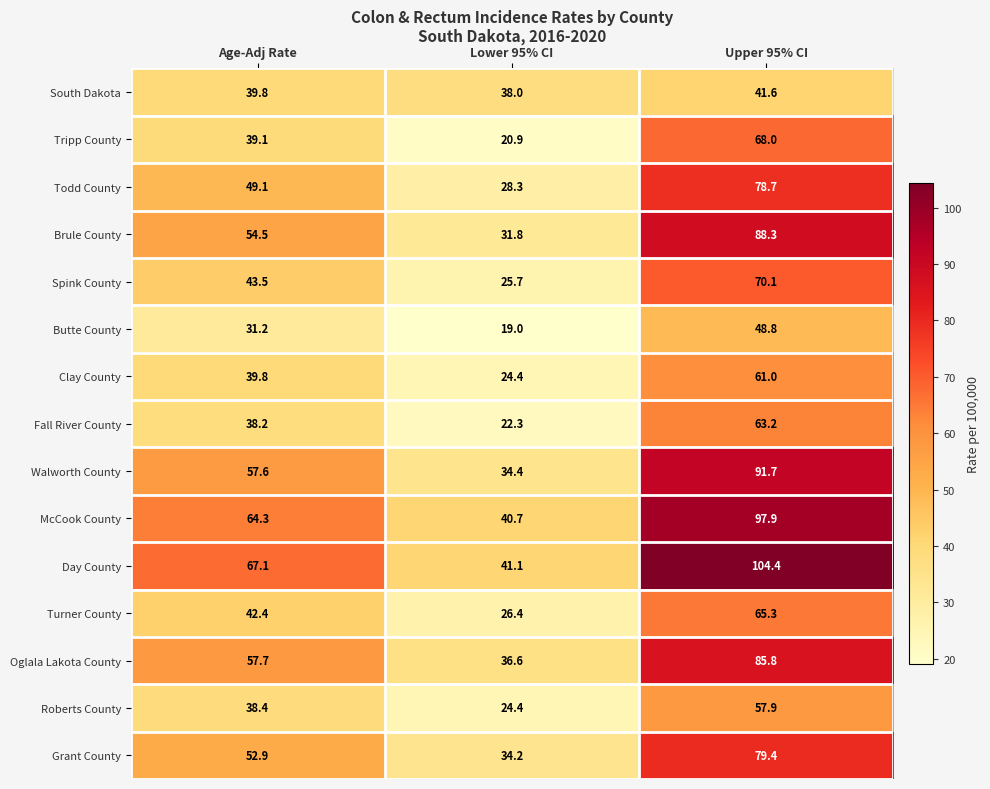

Which category has the lowest value across all series?

Lower 95% CI